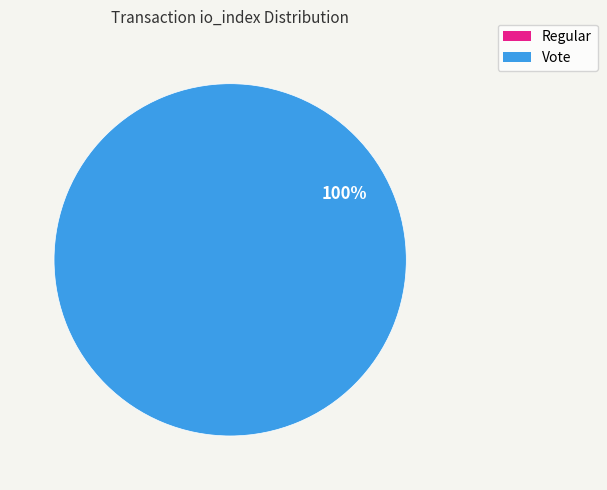

What percentage is the Vote slice, to the nearest percent?

100%